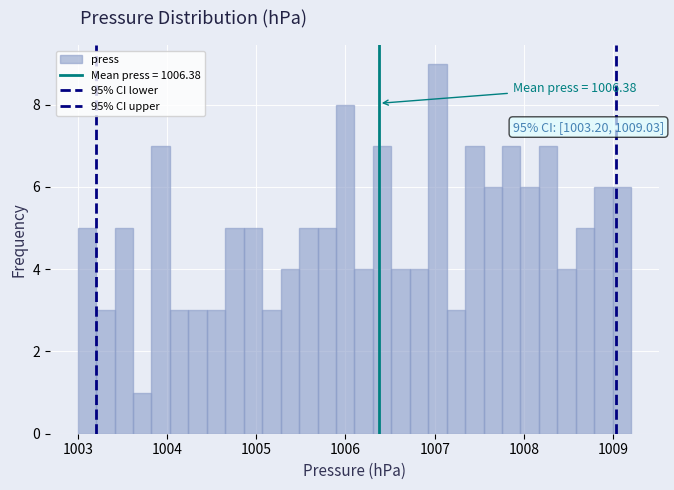

Read against the x-axis, roughly where is the centre of the tallest bar?

1007.0